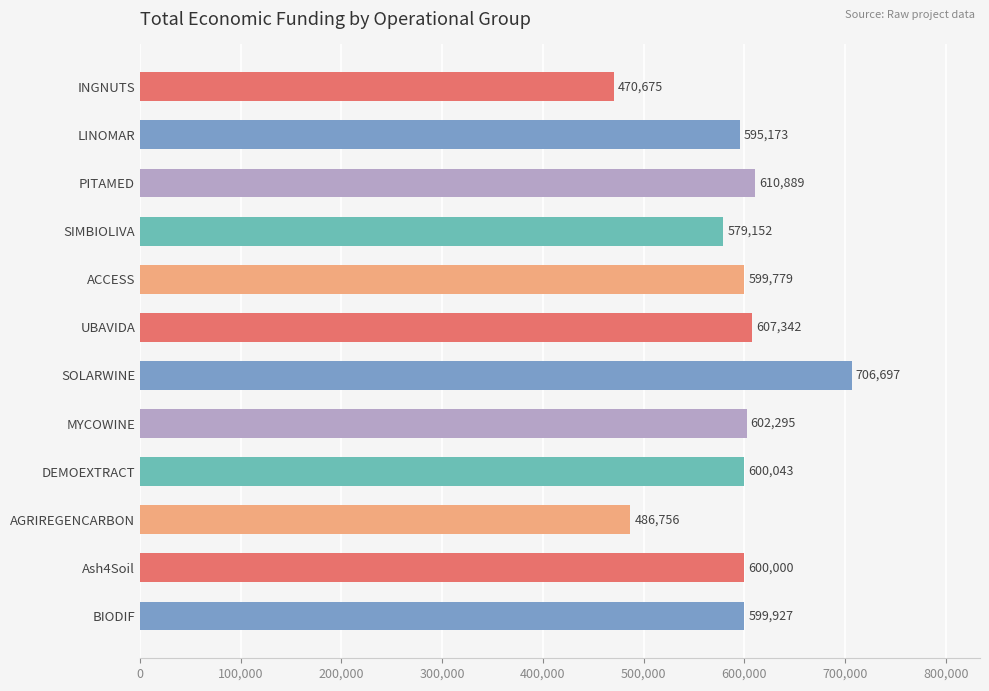

Read the value at SOLARWINE, to the nearest 100.

706700